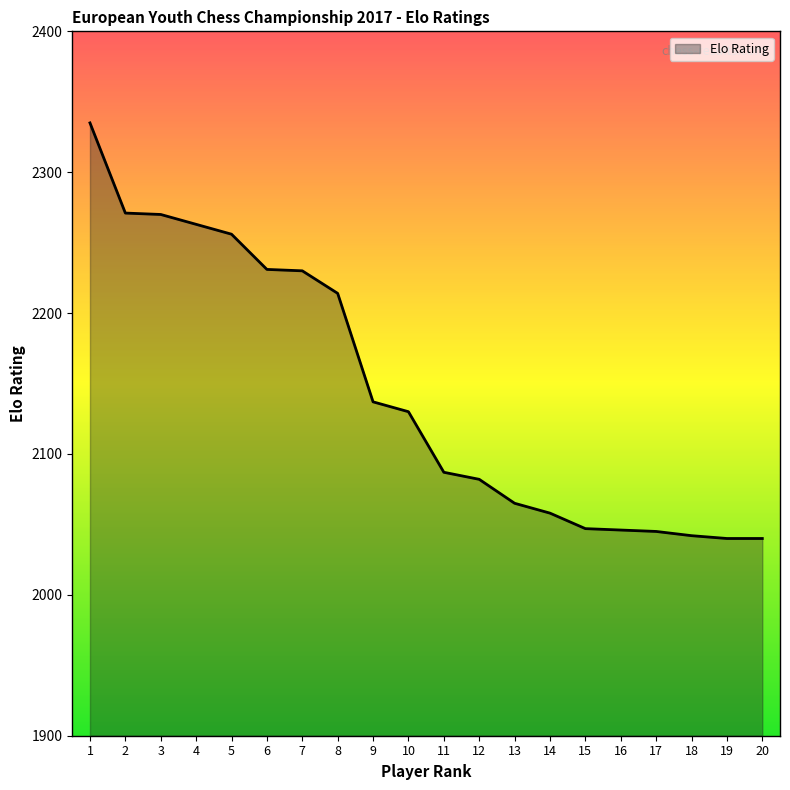

Between 13 and 16, which is larger?

13